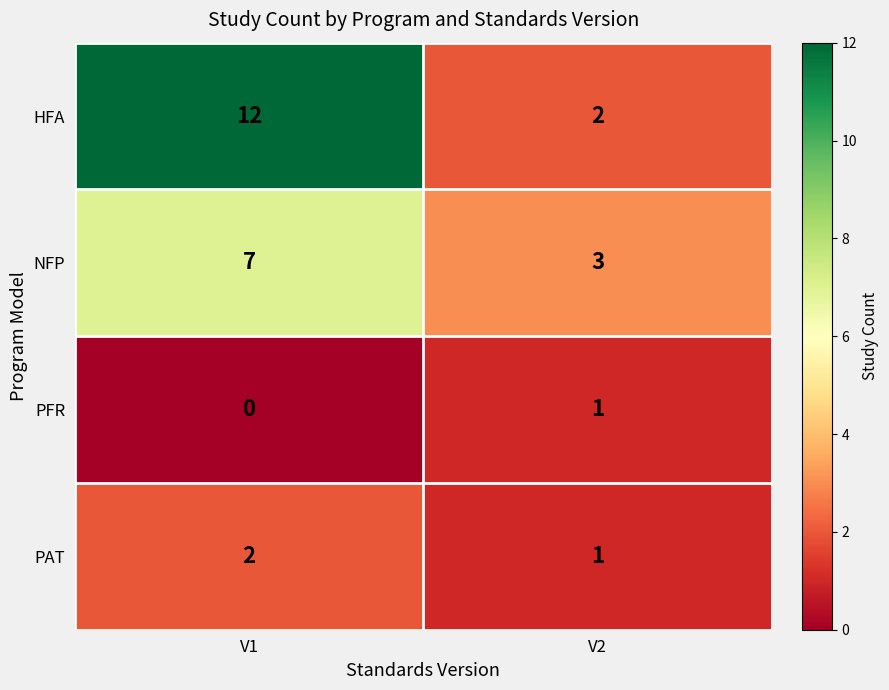

At how many categories does at least one series exceed 7?

1